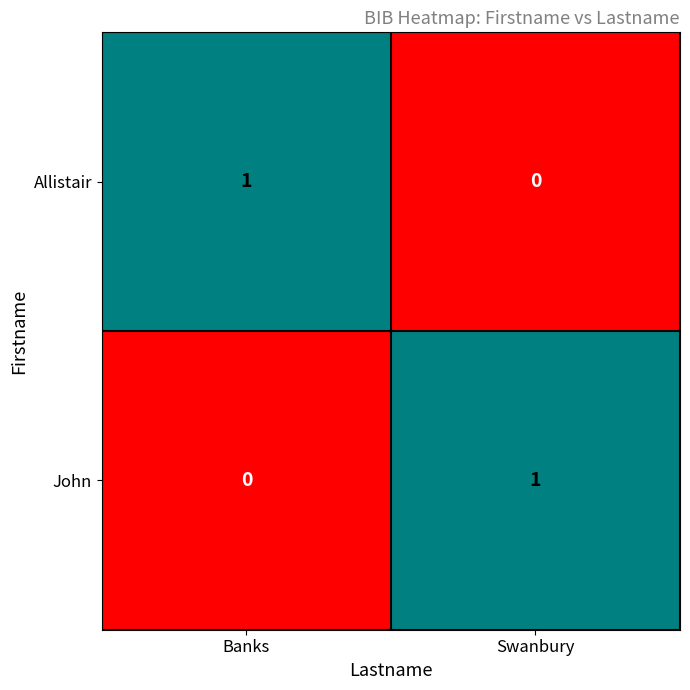

At how many categories does at least one series exceed 0?

2